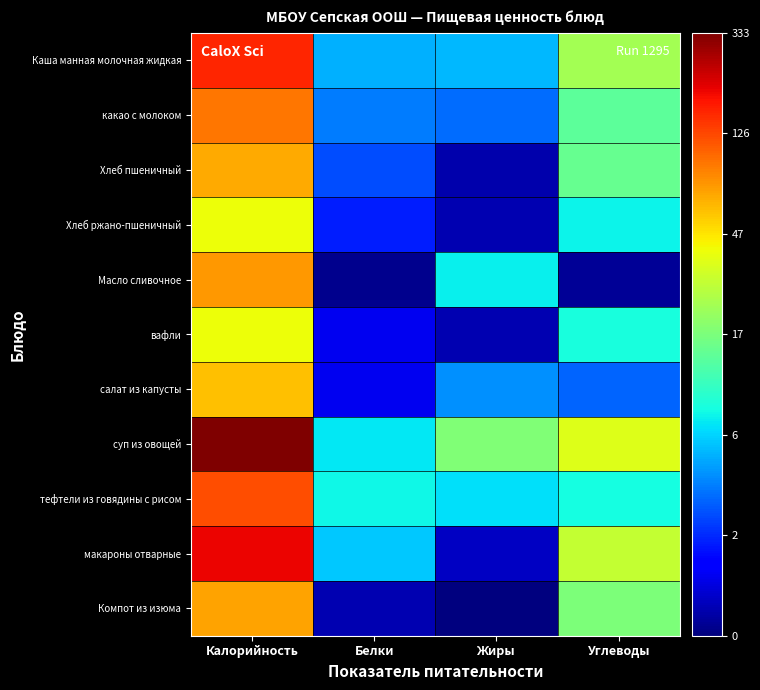

What is the difference between the highest and lowest values at Жиры?

2.9